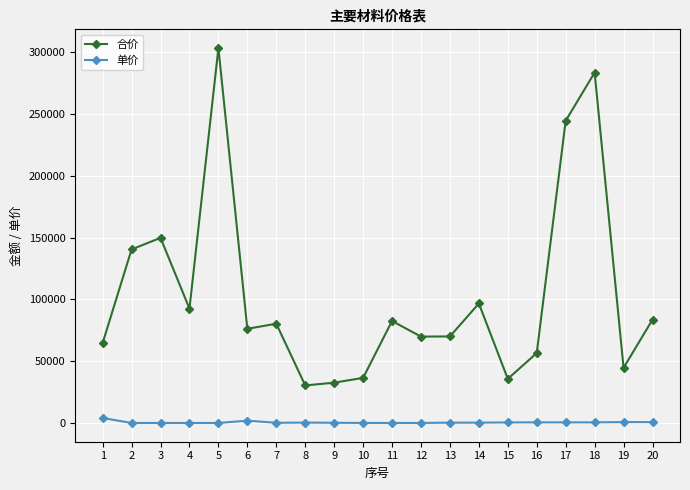

What is the sum of all 合价 values?

2075807.6